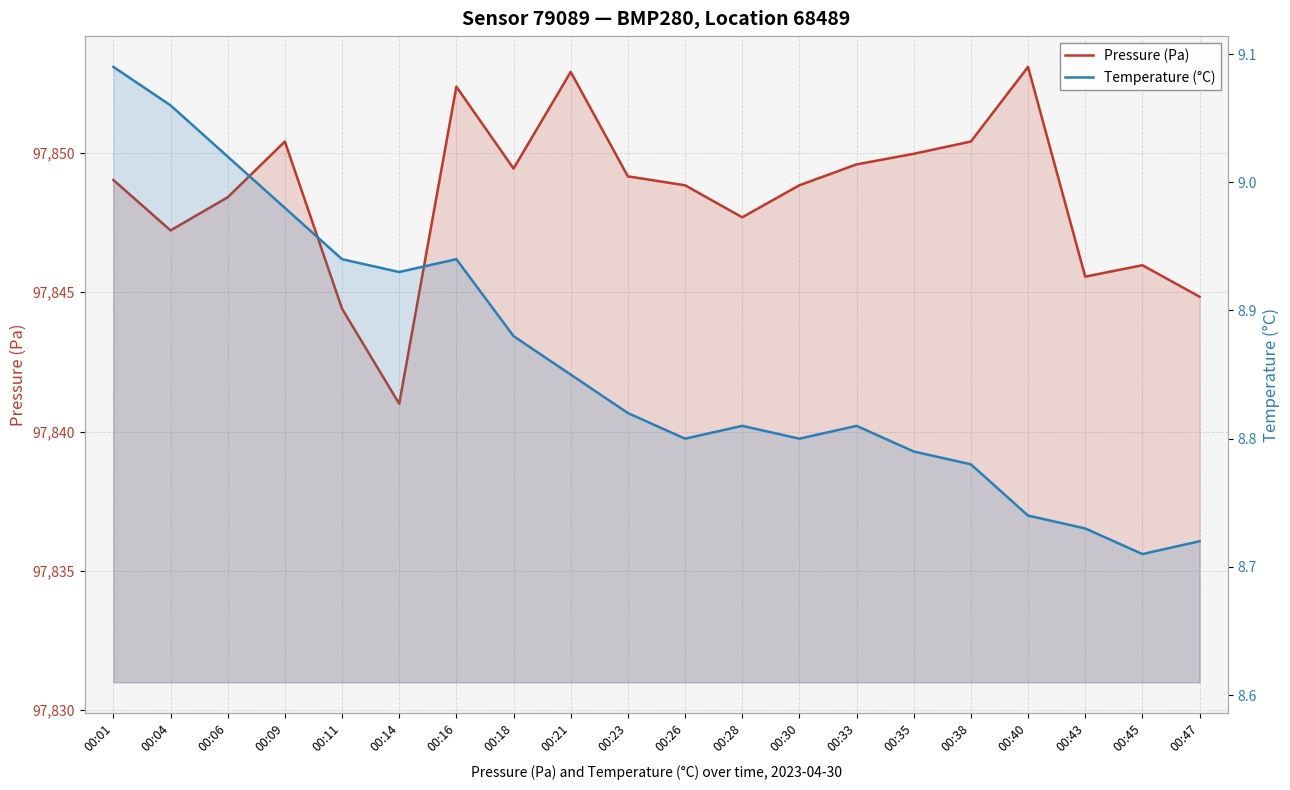

How many data points in Pressure (Pa) are less than 97849?

10